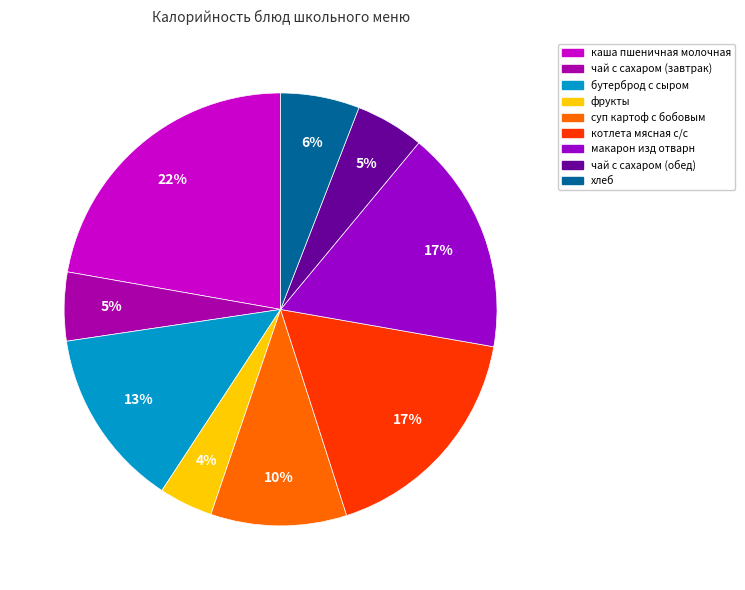

What is the change in value from котлета мясная с/с to чай с сахаром (обед)?

-142.4